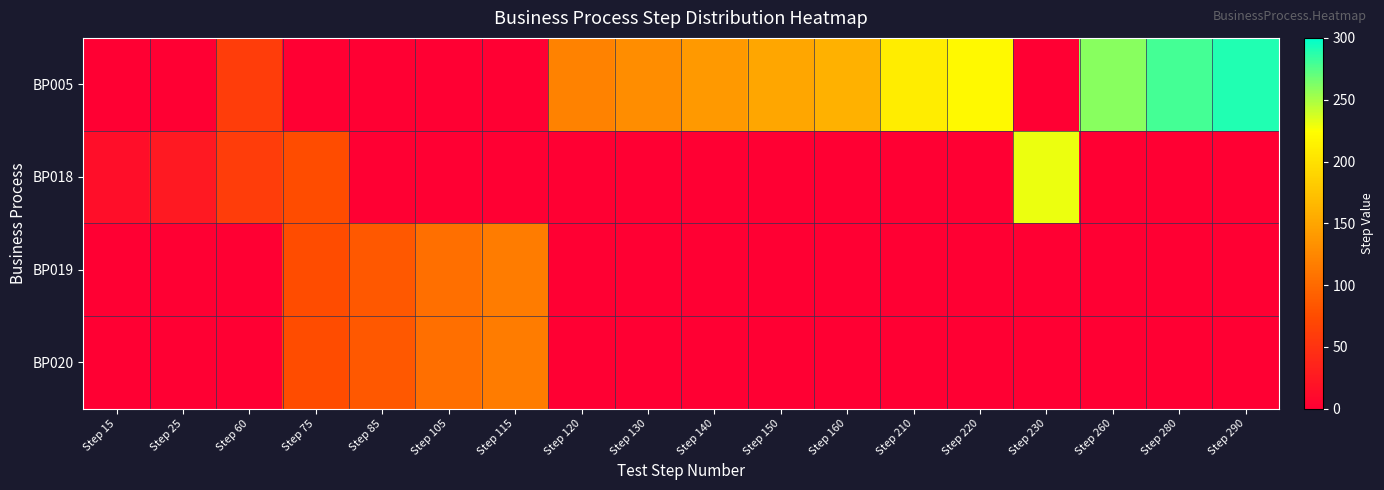

Which has a higher value, Step 230 or Step 160?

Step 160